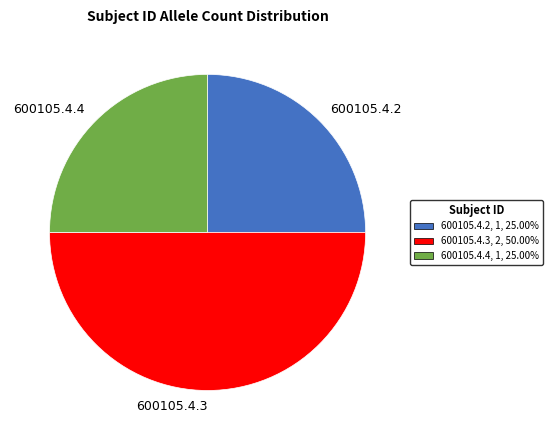

Between 600105.4.2 and 600105.4.3, which is larger?

600105.4.3